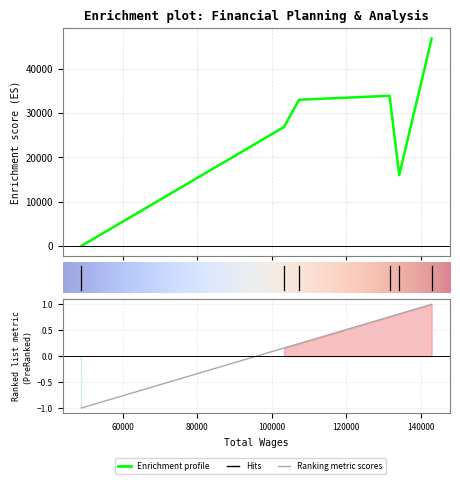

What is the greatest value displayed?

46813